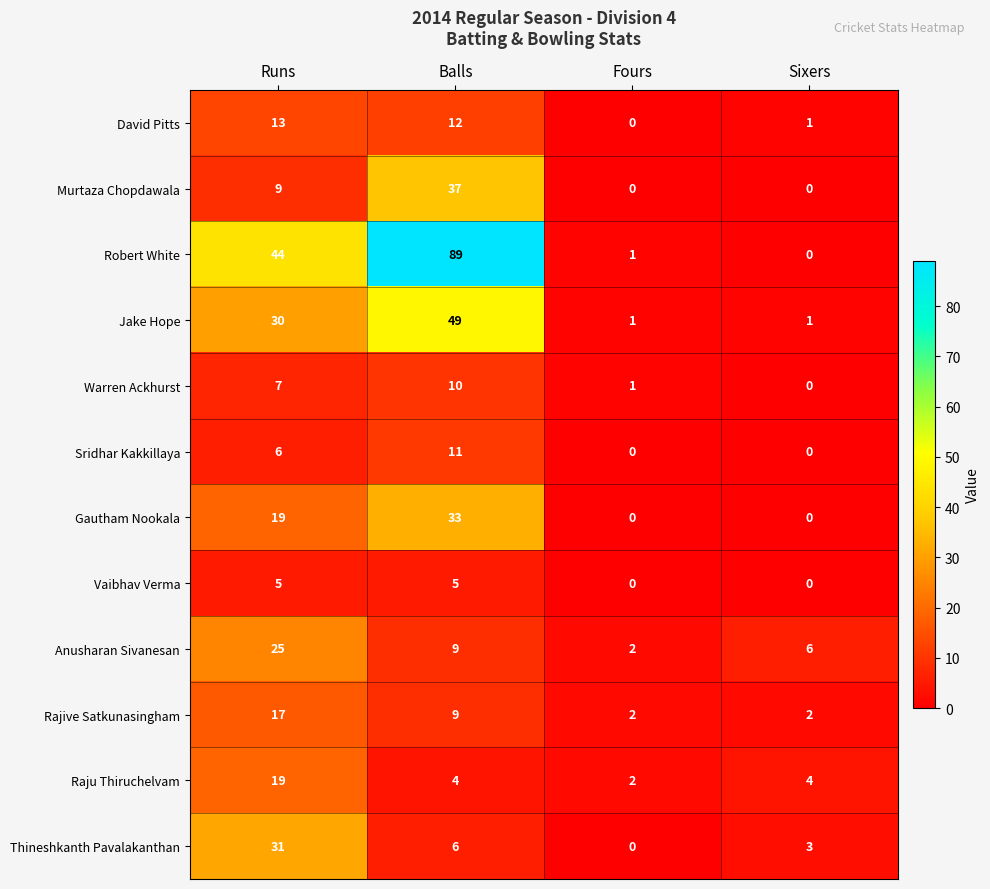

What is the maximum value for Thineshkanth Pavalakanthan?

31